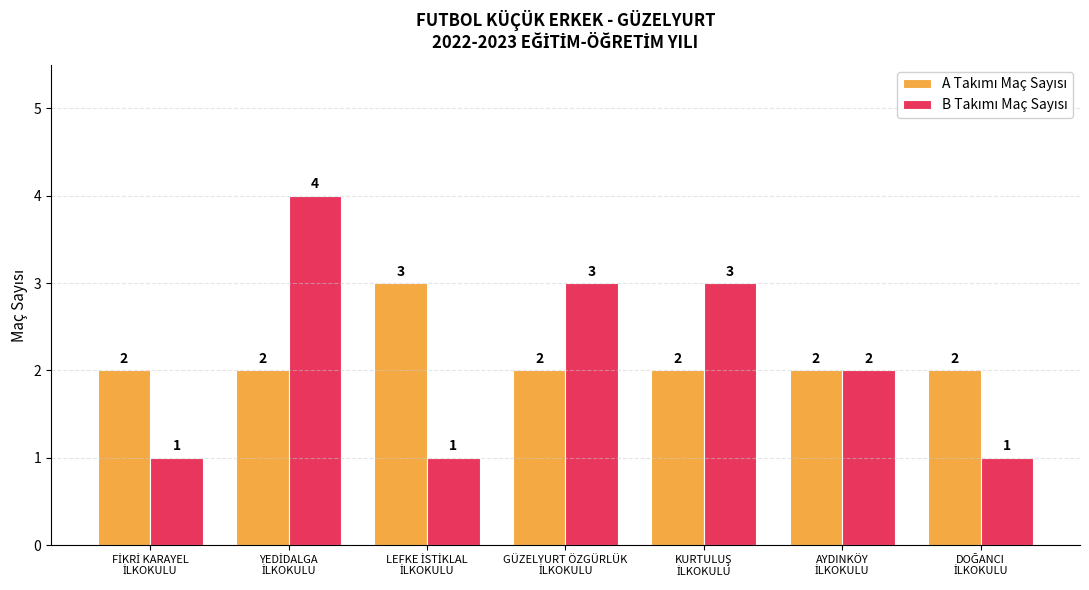

Does the chart contain stacked bars?

No